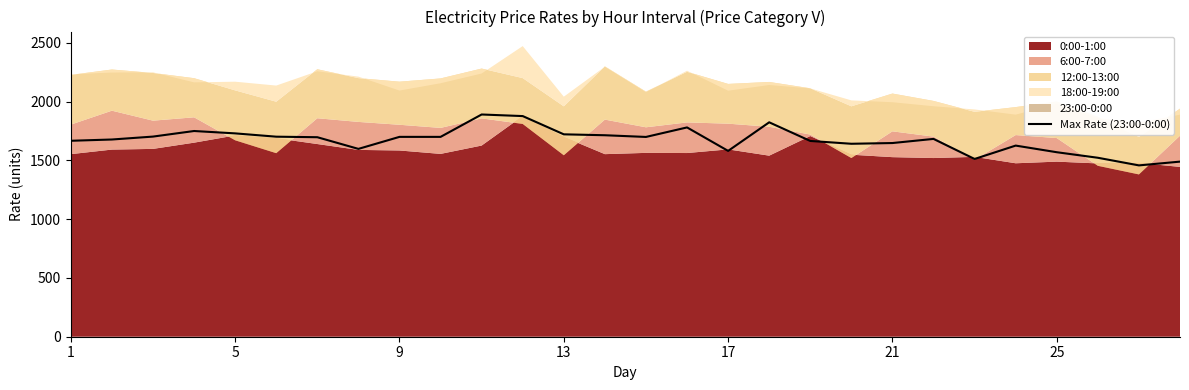

The chart shows a value of 469.0 at 26. True or false?

False